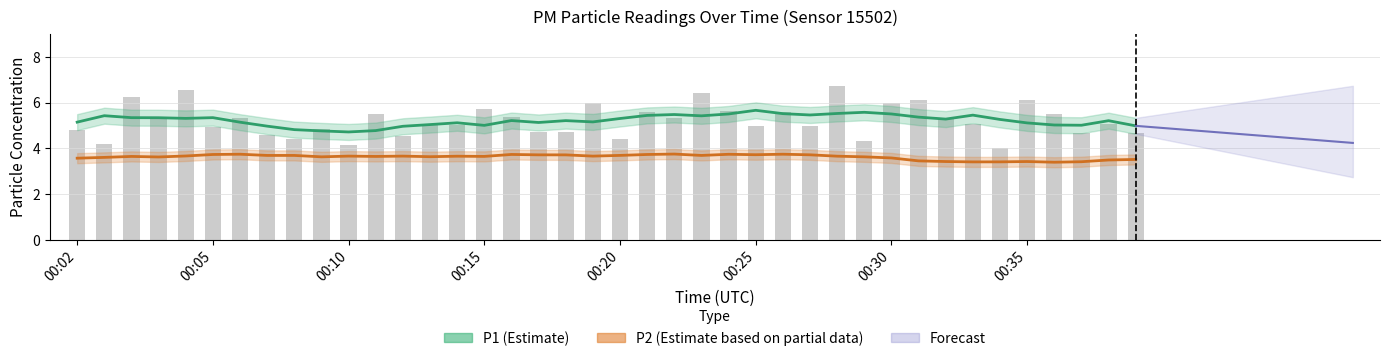

Which has a higher value, 00:15 or 00:13?

00:15